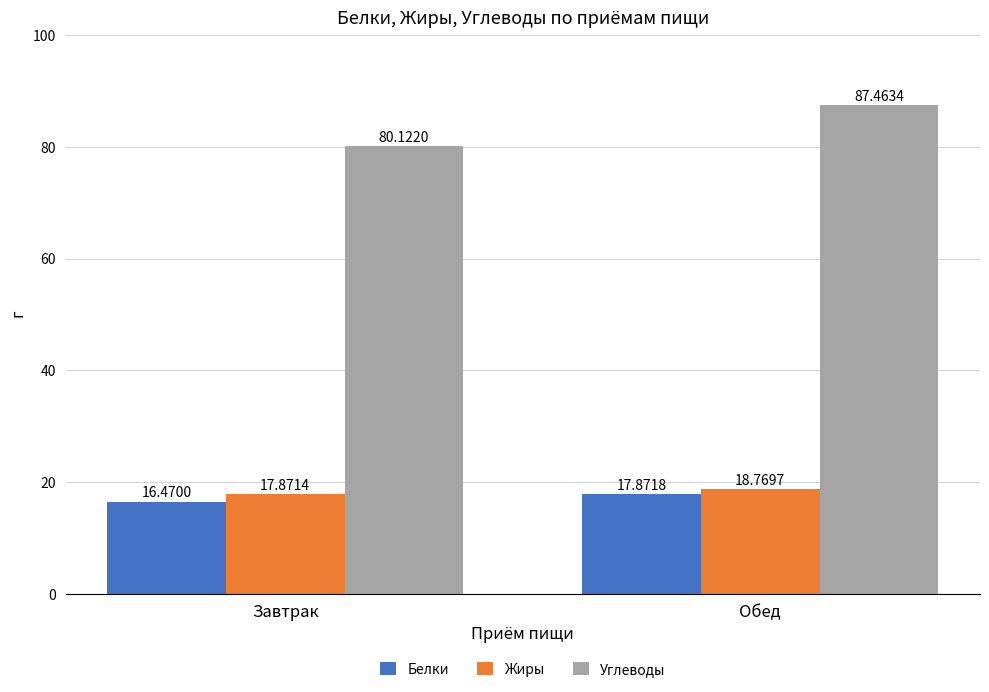

Reading left to right, extract all data points from this chart.

Белки: Завтрак=16.5	Обед=17.9
Жиры: Завтрак=17.9	Обед=18.8
Углеводы: Завтрак=80.1	Обед=87.5